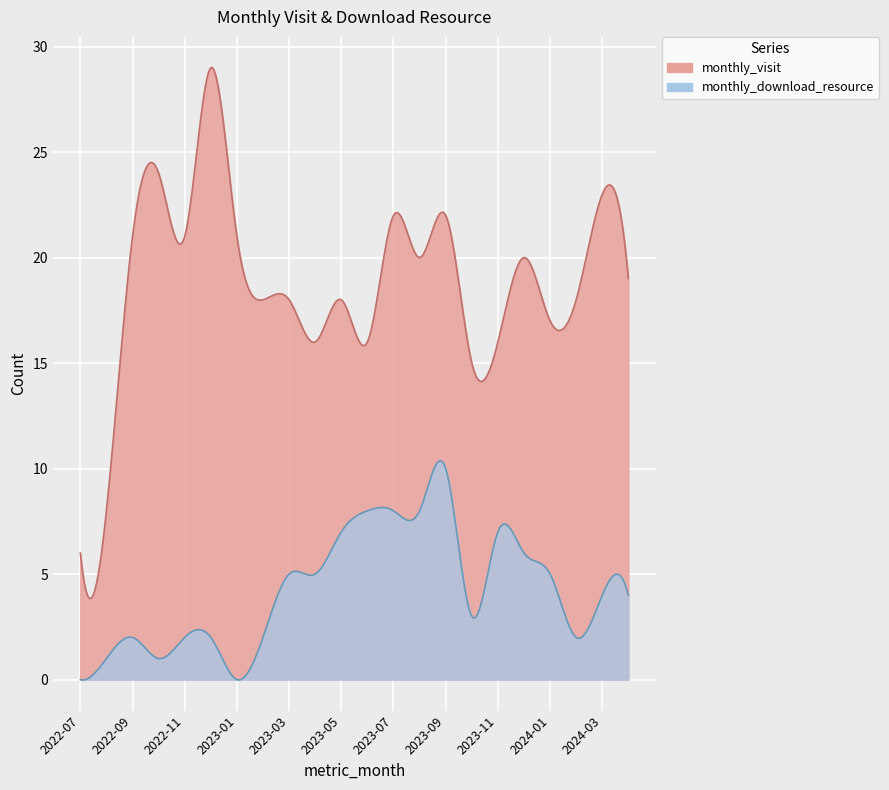

True or false: monthly_visit and monthly_download_resource cross at least once.

False